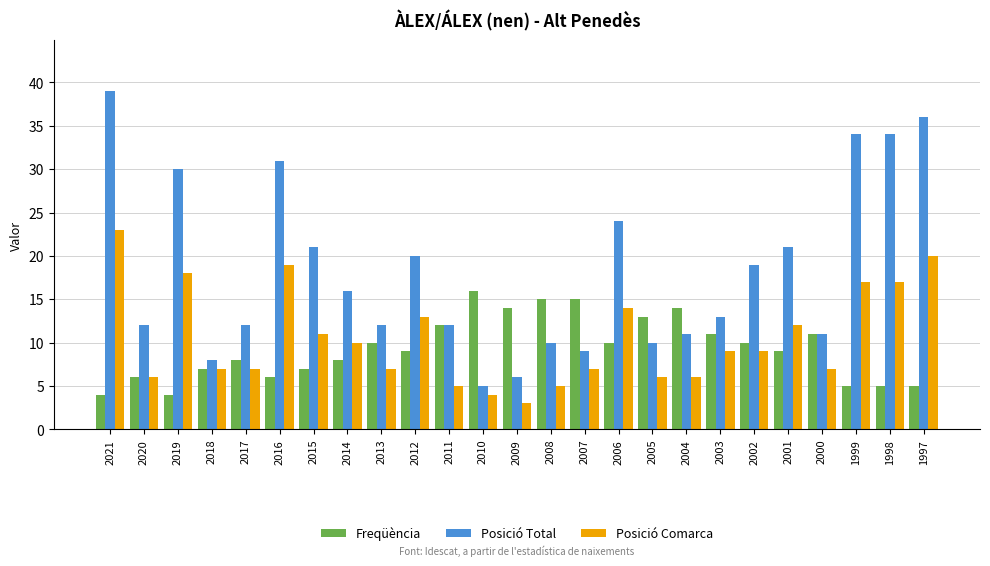

What is the average value of the Freqüència series?

9